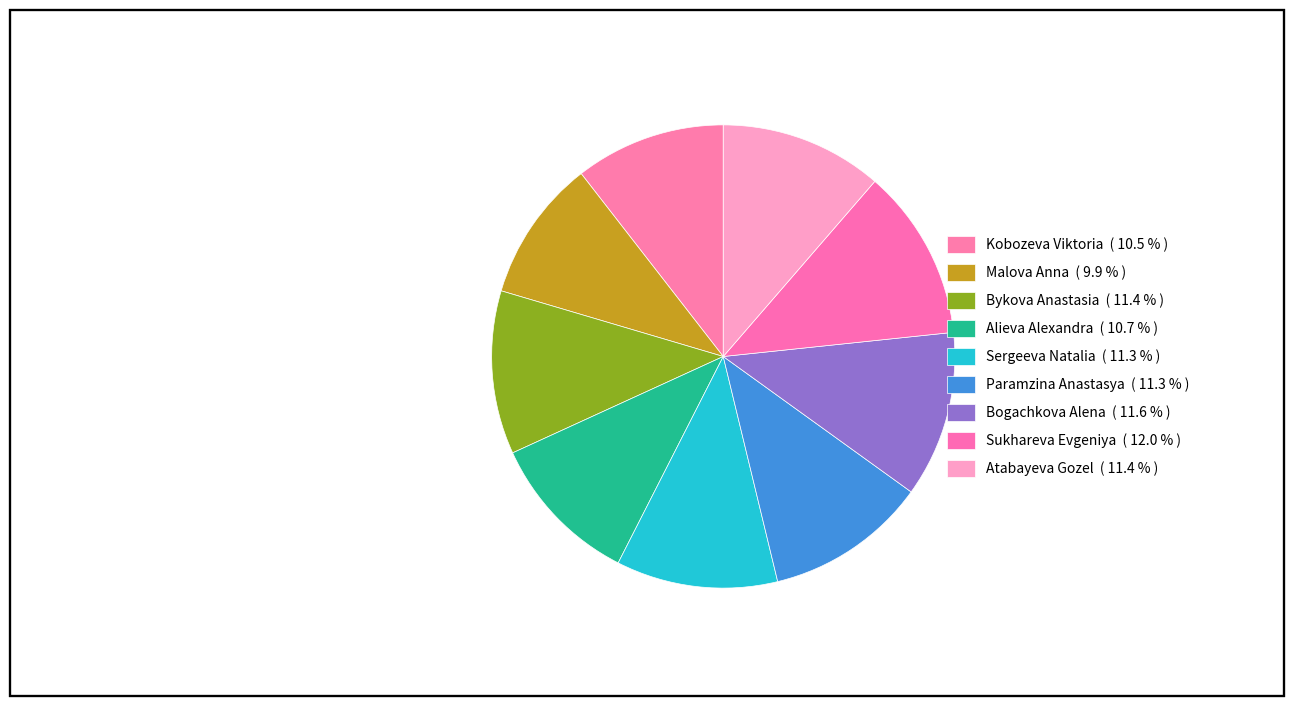

Is Paramzina Anastasya the majority of the pie?

No